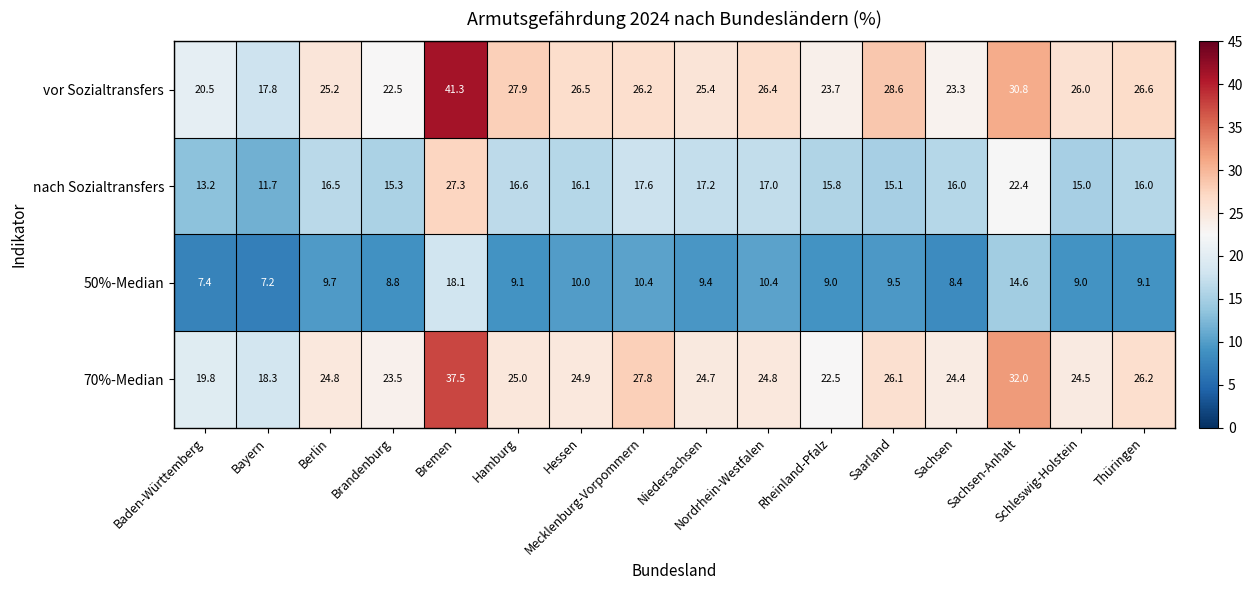

What is the maximum value shown in the chart?

41.3